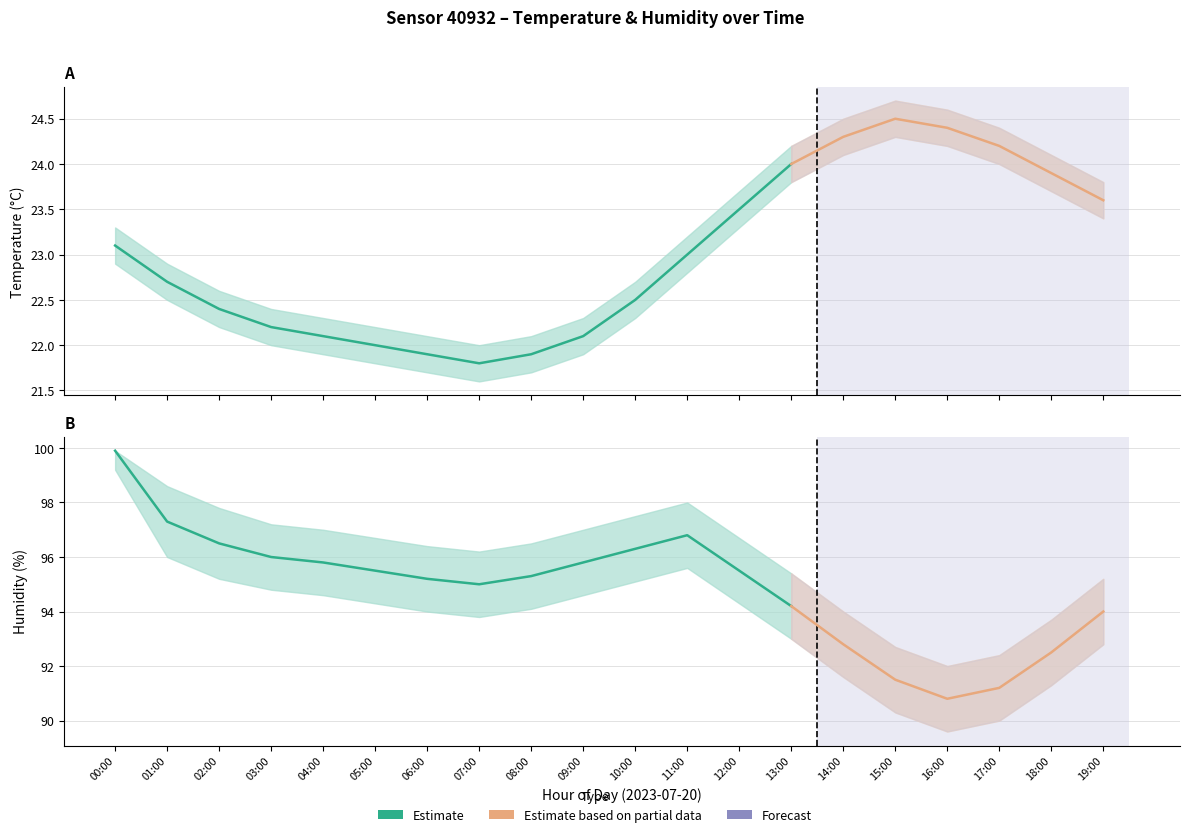

Reading left to right, list all the values displayed in this chart.

temperature: 00:00=23.1	01:00=22.7	02:00=22.4	03:00=22.2	04:00=22.1	05:00=22.0	06:00=21.9	07:00=21.8	08:00=21.9	09:00=22.1	10:00=22.5	11:00=23.0	12:00=23.5	13:00=24.0	14:00=24.3	15:00=24.5	16:00=24.4	17:00=24.2	18:00=23.9	19:00=23.6
temperature_upper: 00:00=23.3	01:00=22.9	02:00=22.6	03:00=22.4	04:00=22.3	05:00=22.2	06:00=22.1	07:00=22.0	08:00=22.1	09:00=22.3	10:00=22.7	11:00=23.2	12:00=23.7	13:00=24.2	14:00=24.5	15:00=24.7	16:00=24.6	17:00=24.4	18:00=24.1	19:00=23.8
temperature_lower: 00:00=22.9	01:00=22.5	02:00=22.2	03:00=22.0	04:00=21.9	05:00=21.8	06:00=21.7	07:00=21.6	08:00=21.7	09:00=21.9	10:00=22.3	11:00=22.8	12:00=23.3	13:00=23.8	14:00=24.1	15:00=24.3	16:00=24.2	17:00=24.0	18:00=23.7	19:00=23.4
humidity: 00:00=99.9	01:00=97.3	02:00=96.5	03:00=96.0	04:00=95.8	05:00=95.5	06:00=95.2	07:00=95.0	08:00=95.3	09:00=95.8	10:00=96.3	11:00=96.8	12:00=95.5	13:00=94.2	14:00=92.8	15:00=91.5	16:00=90.8	17:00=91.2	18:00=92.5	19:00=94.0
humidity_upper: 00:00=99.9	01:00=98.6	02:00=97.8	03:00=97.2	04:00=97.0	05:00=96.7	06:00=96.4	07:00=96.2	08:00=96.5	09:00=97.0	10:00=97.5	11:00=98.0	12:00=96.7	13:00=95.4	14:00=94.0	15:00=92.7	16:00=92.0	17:00=92.4	18:00=93.7	19:00=95.2
humidity_lower: 00:00=99.2	01:00=96.0	02:00=95.2	03:00=94.8	04:00=94.6	05:00=94.3	06:00=94.0	07:00=93.8	08:00=94.1	09:00=94.6	10:00=95.1	11:00=95.6	12:00=94.3	13:00=93.0	14:00=91.6	15:00=90.3	16:00=89.6	17:00=90.0	18:00=91.3	19:00=92.8